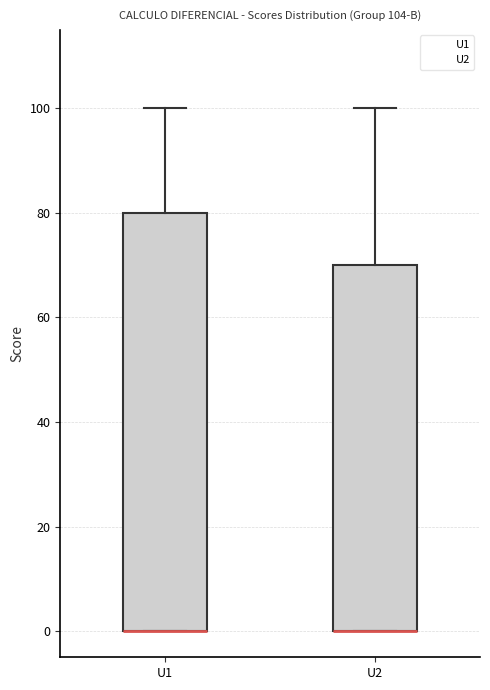

Which box is the tallest, from its lower edge to its upper edge?

U1